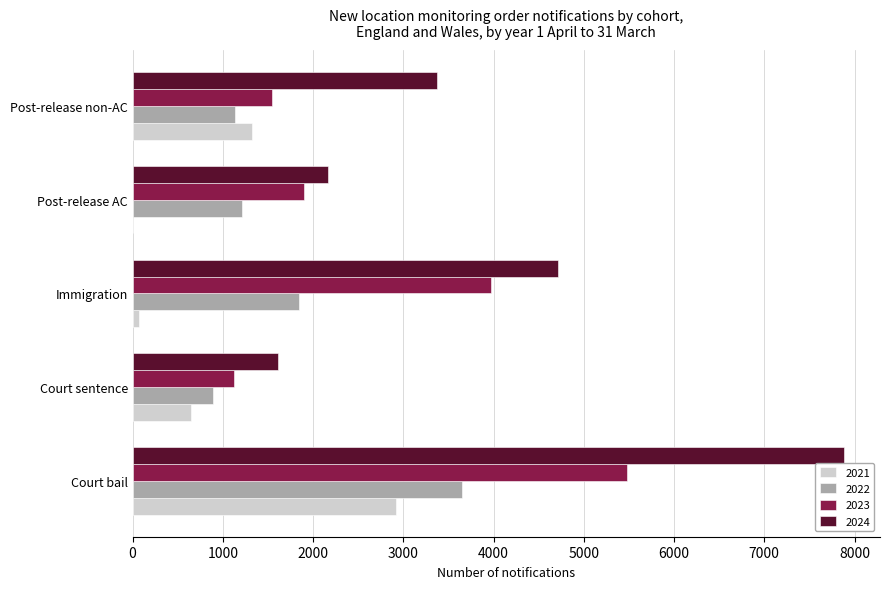

What are all the series names shown in the legend?

2021, 2022, 2023, 2024